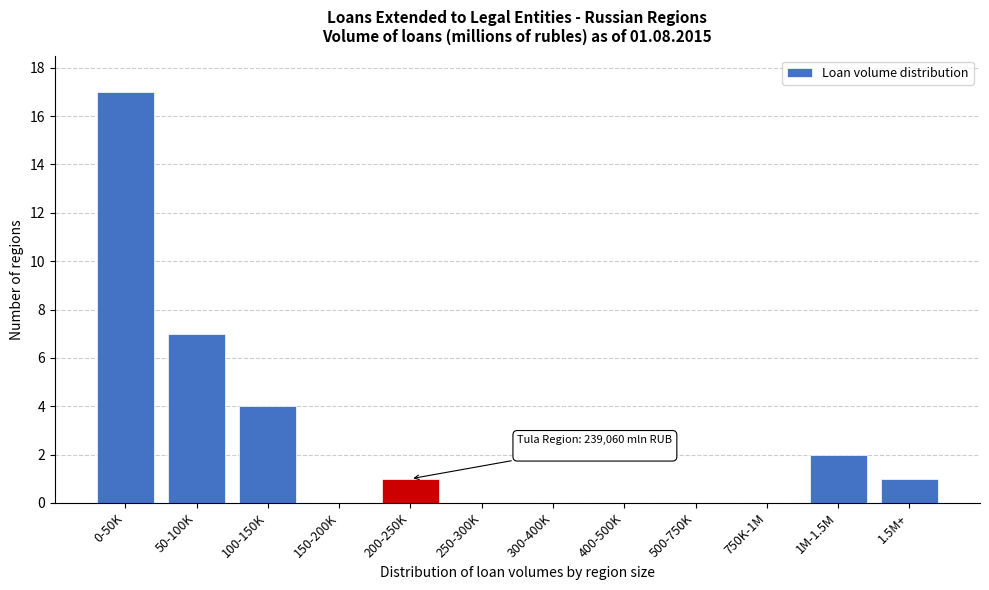

Reading left to right, transcribe all the data shown in this chart.

0-50K=17	50-100K=7	100-150K=4	150-200K=0	200-250K=1	250-300K=0	300-400K=0	400-500K=0	500-750K=0	750K-1M=0	1M-1.5M=2	1.5M+=1